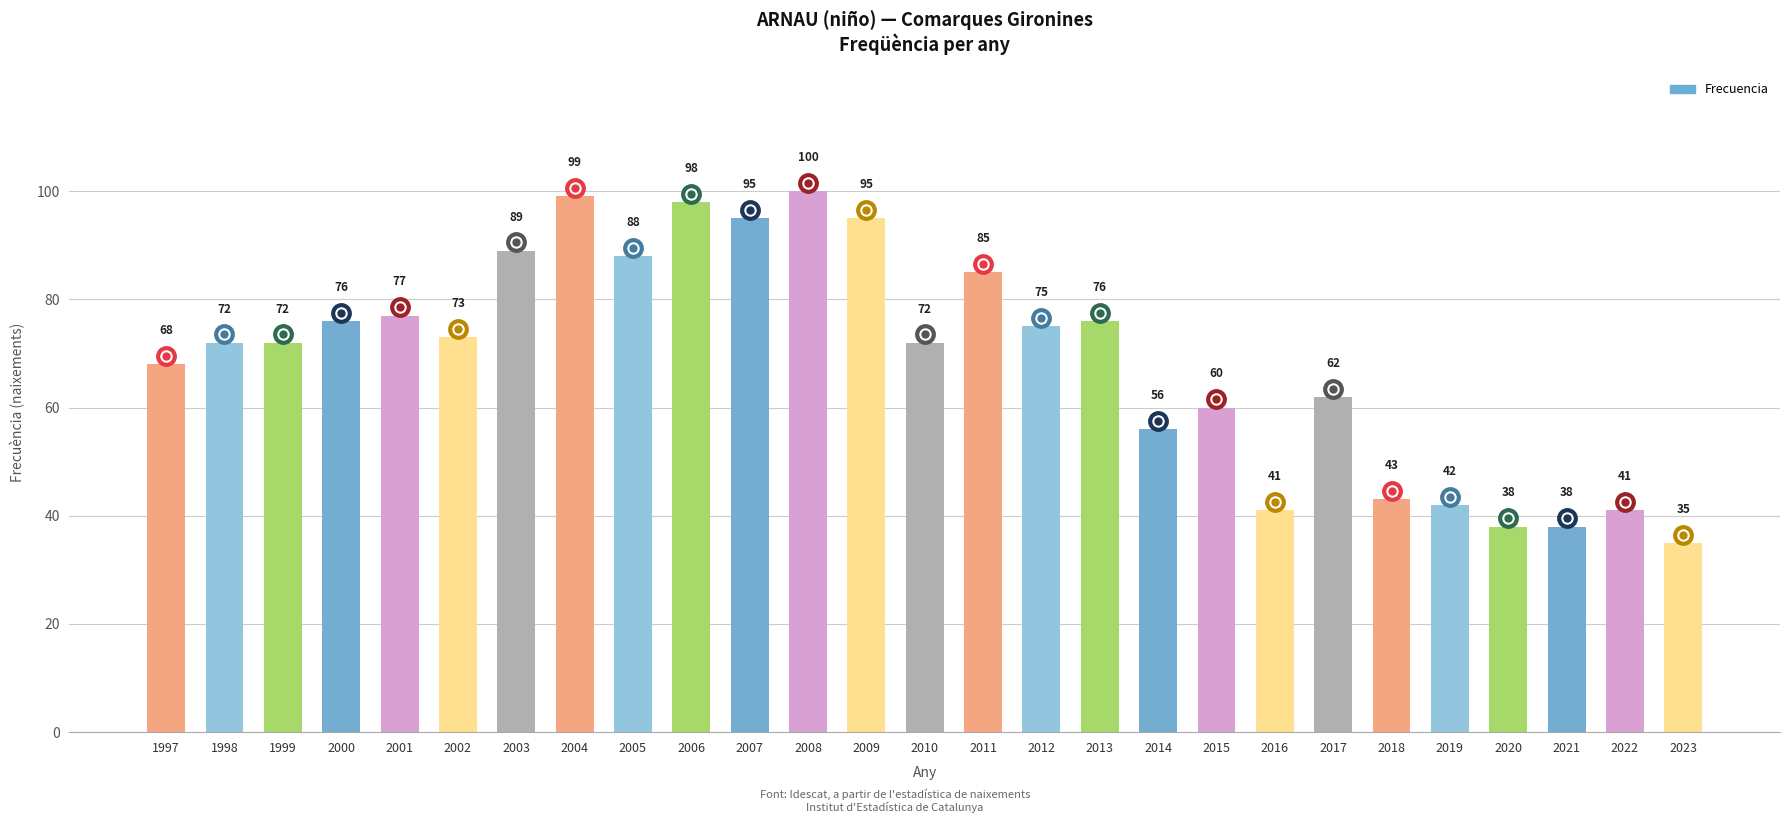

At which category does the chart reach its minimum across all series?

2023